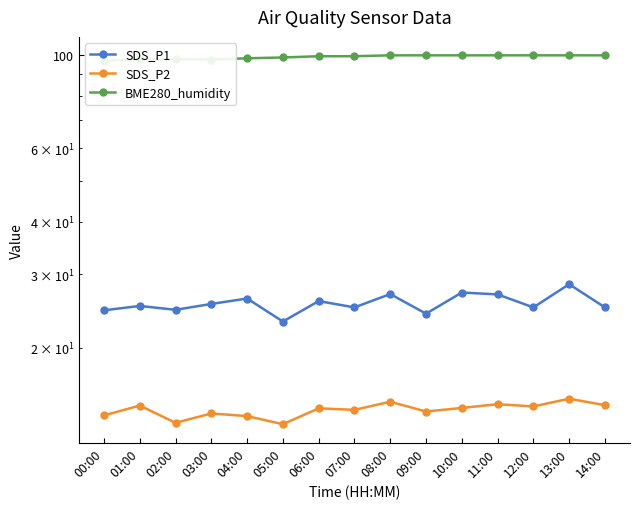

Reading left to right, transcribe all the data shown in this chart.

SDS_P1: 00:00=24.6	01:00=25.2	02:00=24.7	03:00=25.5	04:00=26.2	05:00=23.1	06:00=25.9	07:00=25.0	08:00=26.9	09:00=24.1	10:00=27.1	11:00=26.9	12:00=25.0	13:00=28.4	14:00=25.0
SDS_P2: 00:00=13.8	01:00=14.6	02:00=13.2	03:00=13.9	04:00=13.8	05:00=13.2	06:00=14.3	07:00=14.2	08:00=14.9	09:00=14.1	10:00=14.4	11:00=14.7	12:00=14.5	13:00=15.1	14:00=14.6
BME280_humidity: 00:00=97.1	01:00=97.7	02:00=98.0	03:00=97.7	04:00=98.4	05:00=98.8	06:00=99.5	07:00=99.5	08:00=100.0	09:00=100.0	10:00=100.0	11:00=100.0	12:00=100.0	13:00=100.0	14:00=100.0